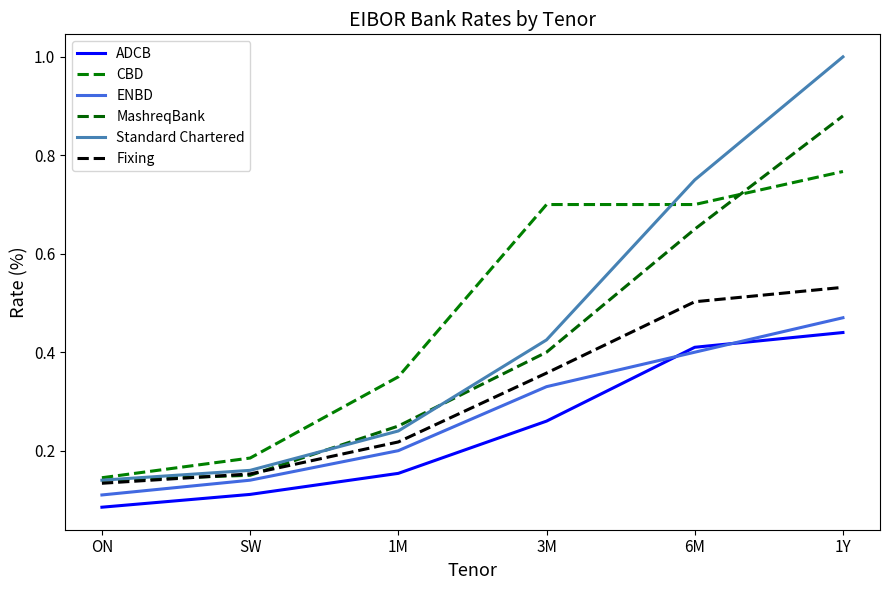

Is this an area chart (filled region under the line)?

No